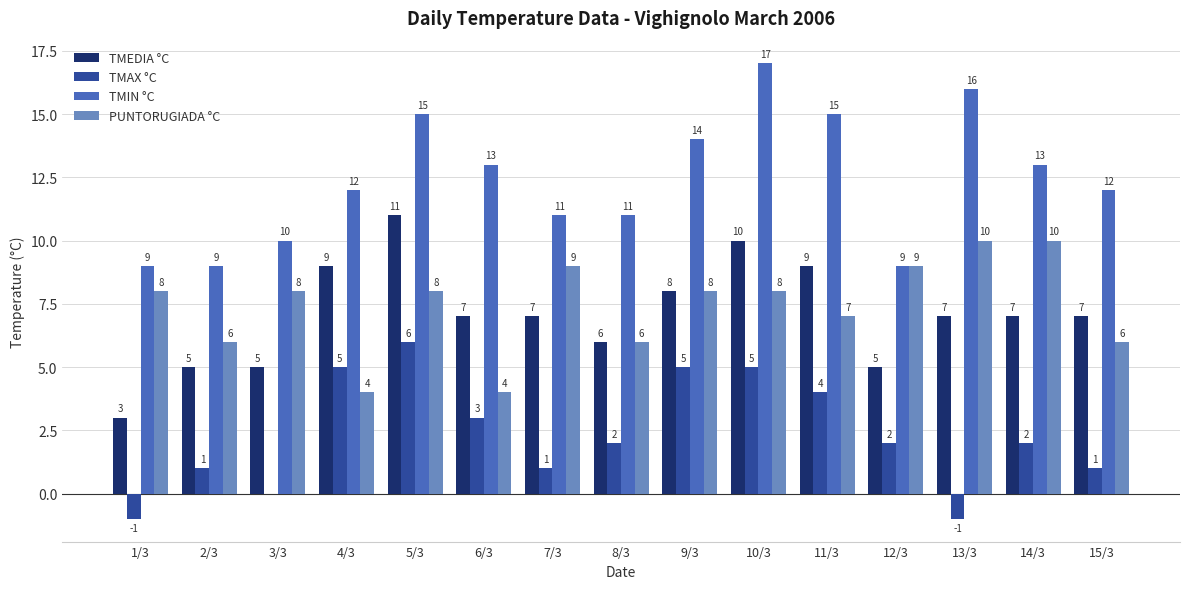

What is the greatest value displayed?

17